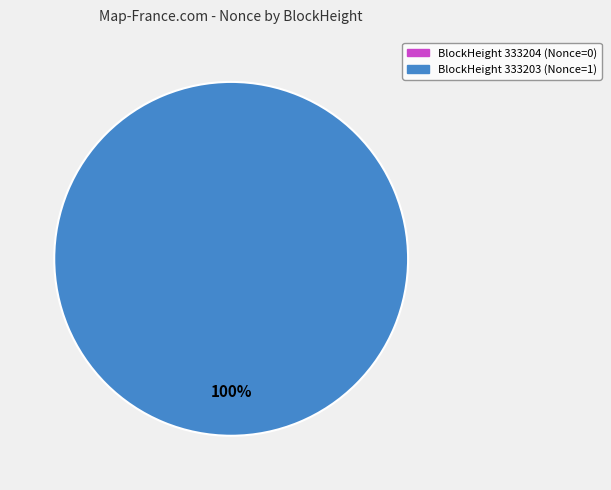

Combined, do 333203 and 333204 account for over 50%?

Yes